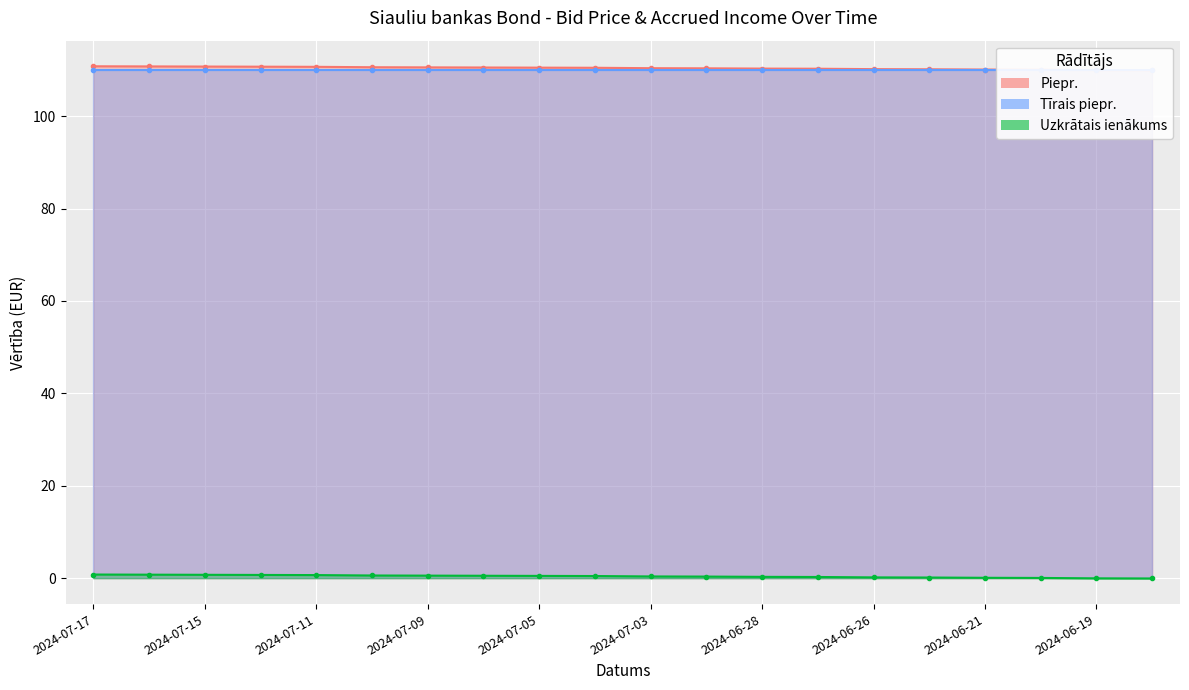

What is the label of the 1st point from the right?

2024-06-18